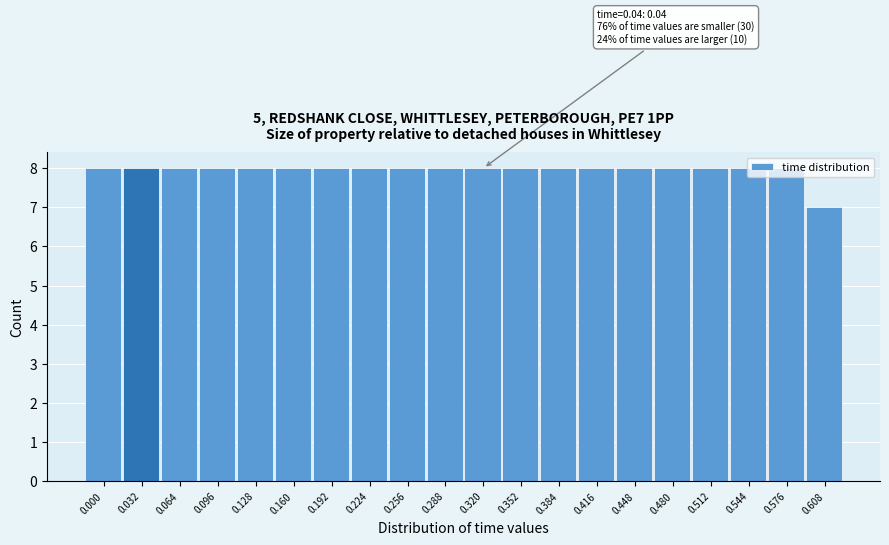

The value at 0.480 is 8. True or false?

True